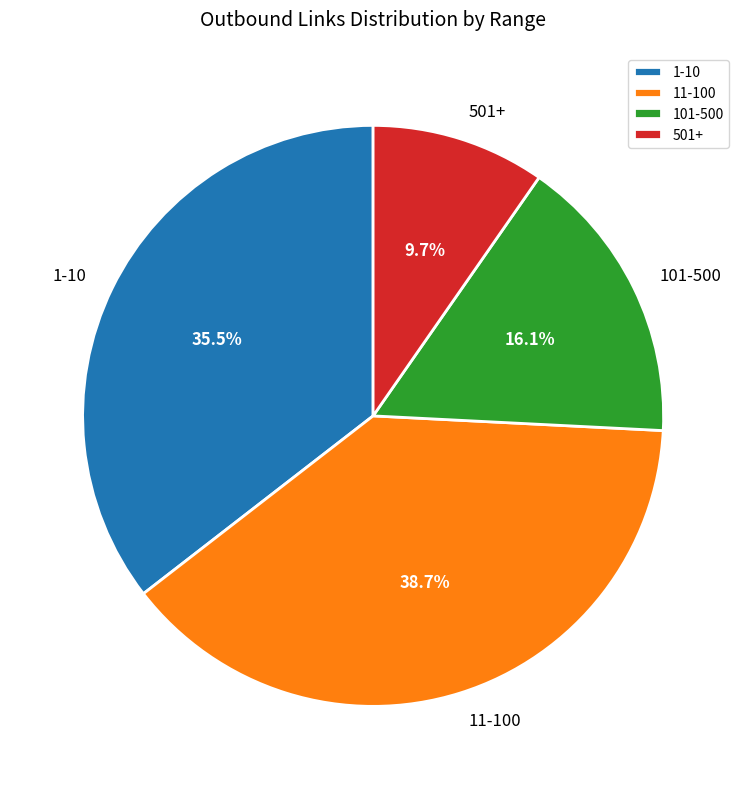

Which category has the biggest portion of the pie?

11-100